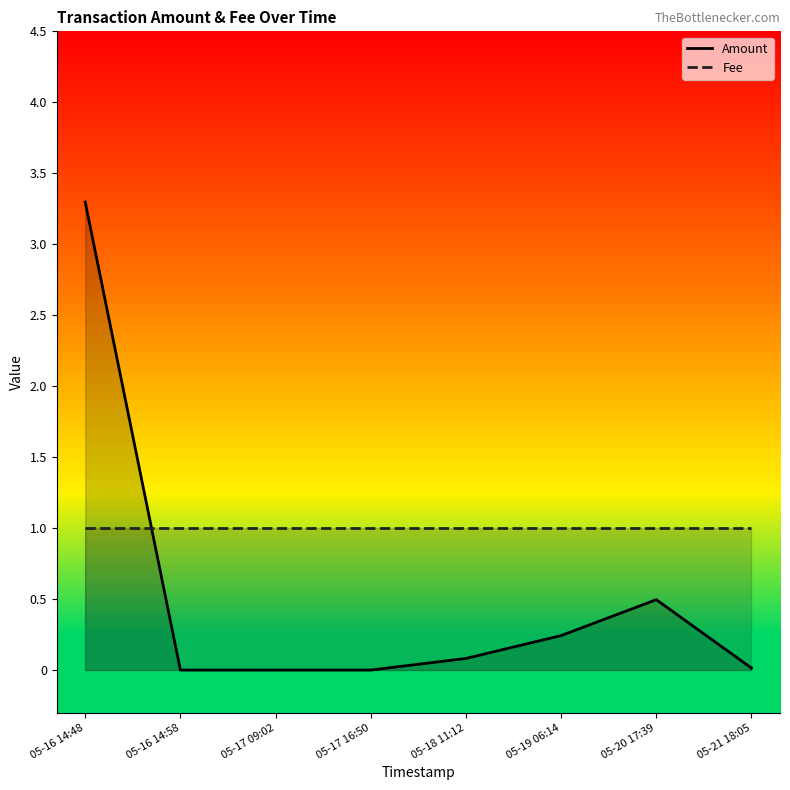

After their last crossing, which series has the higher values: Amount or Fee?

Fee